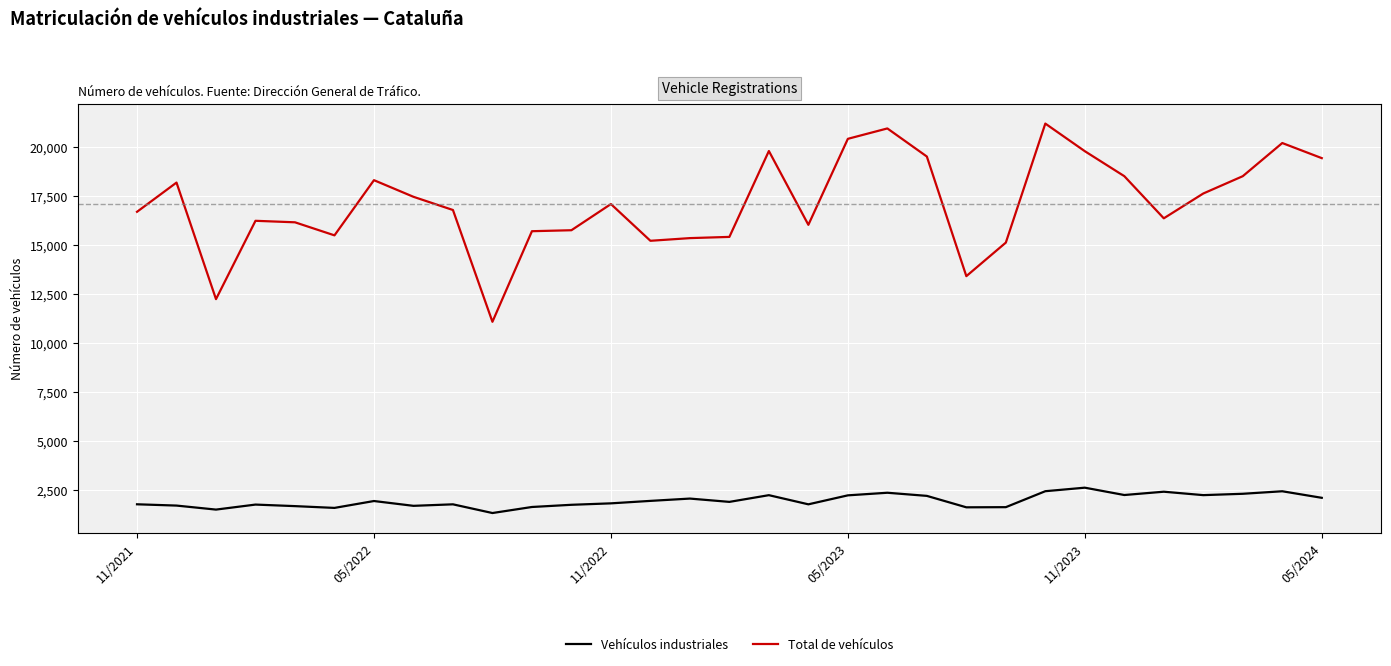

Rank the series by their maximum value, from highest to lowest.

Total de vehículos, Vehículos industriales